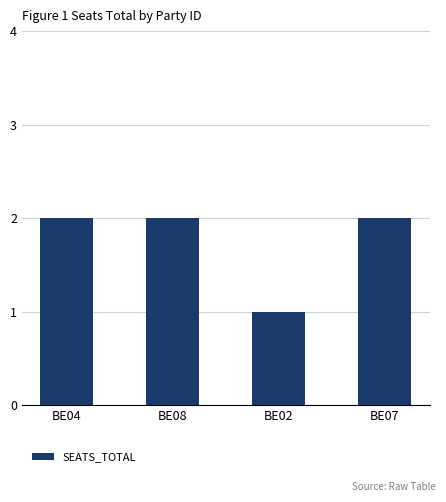

What is the average value?

2